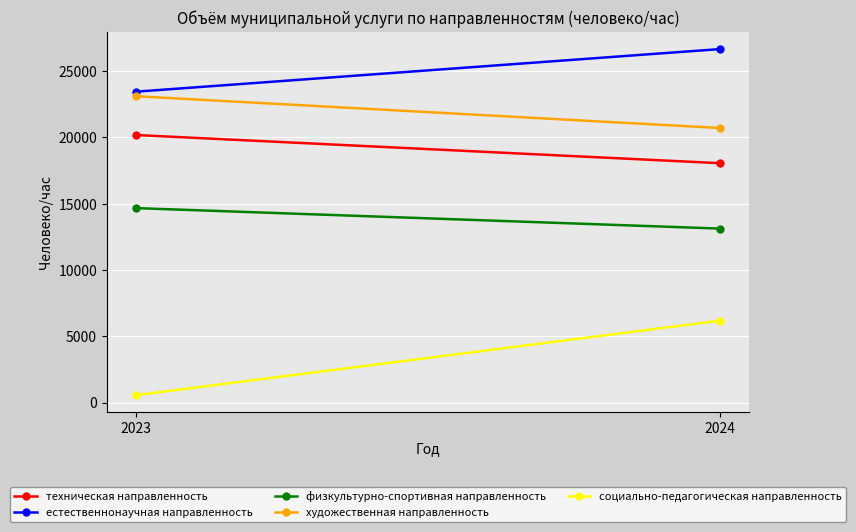

What is the sum of the художественная направленность values at 2023 and 2024?

43808